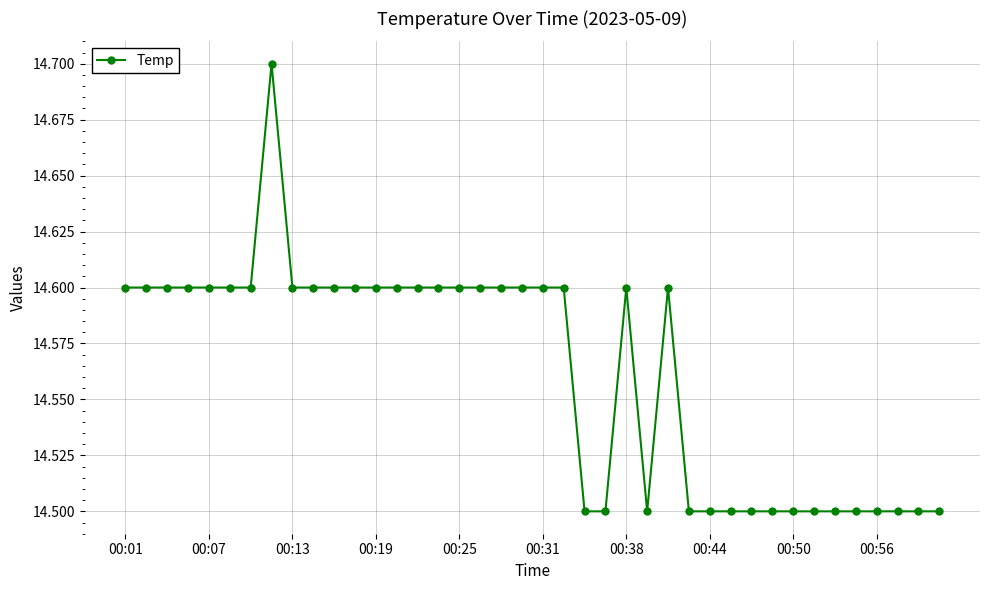

What is the average value?

14.6